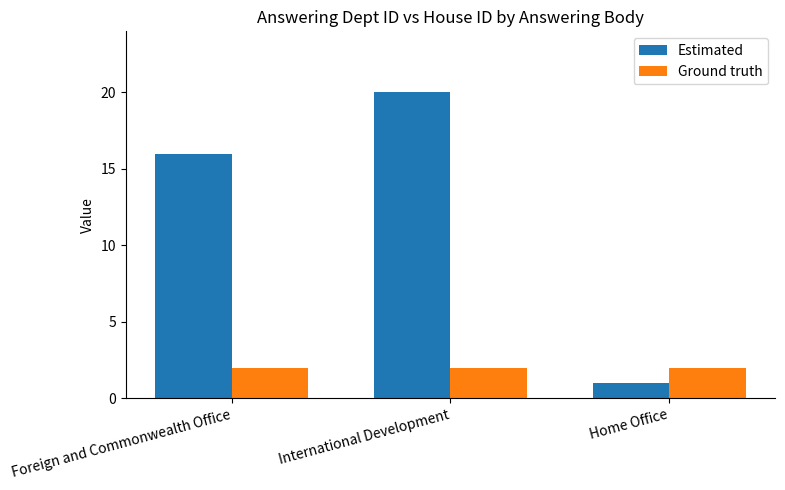

At how many categories does at least one series exceed 8?

2